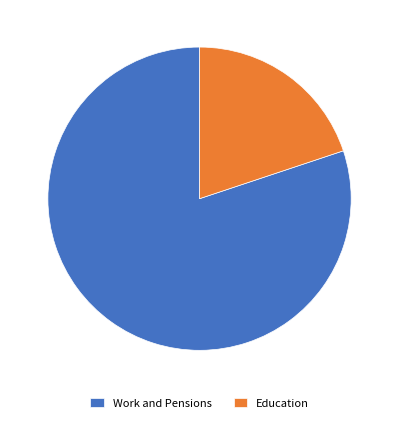

Does Work and Pensions represent more than half of the total?

Yes